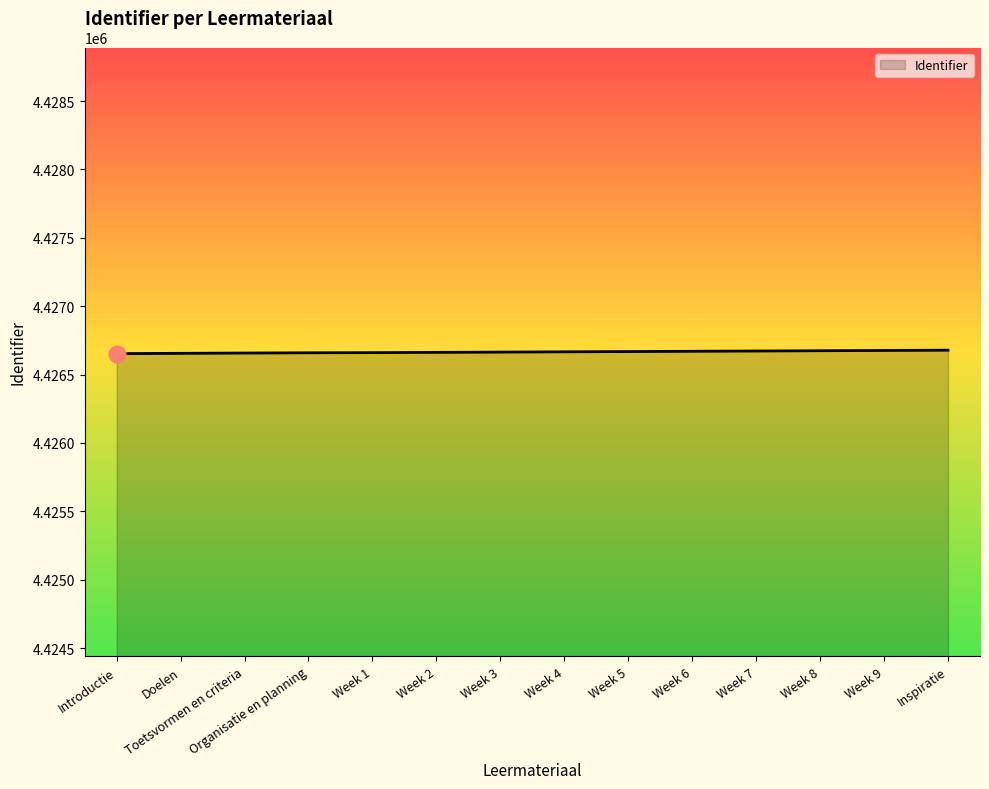

Count the number of data series in this chart.

1